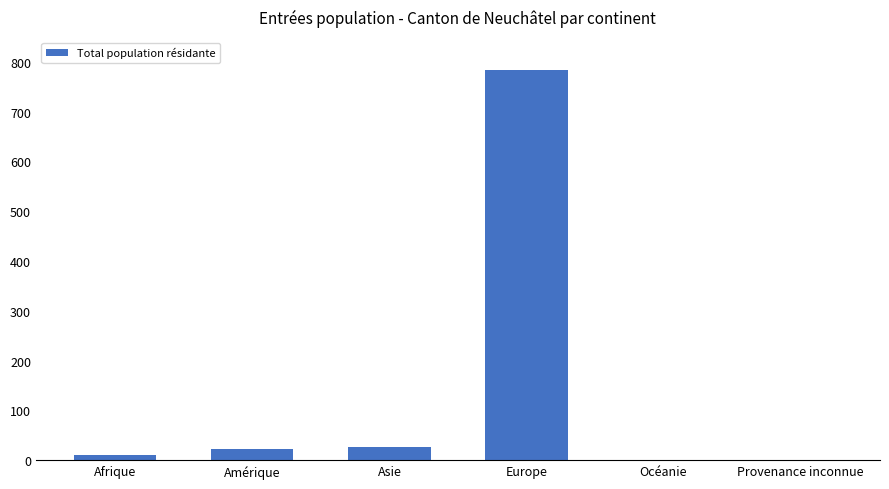

What is the greatest value displayed?

783